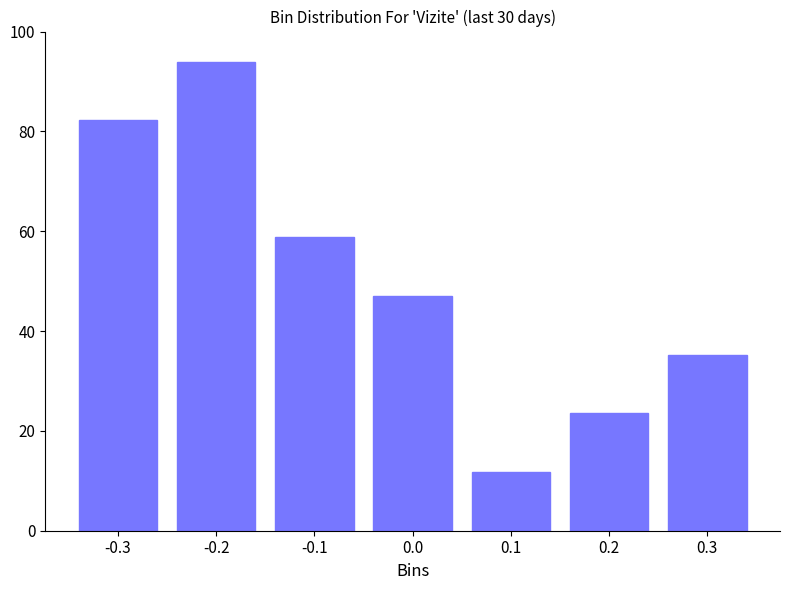

What position from the left is -0.2?

2